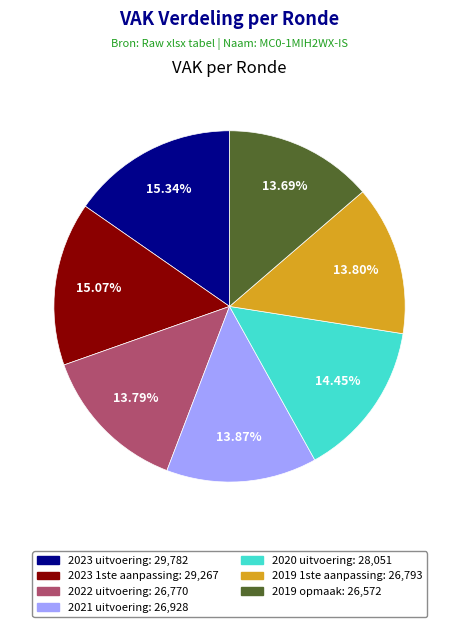

The 2020 uitvoering slice represents 14% of the pie. True or false?

True